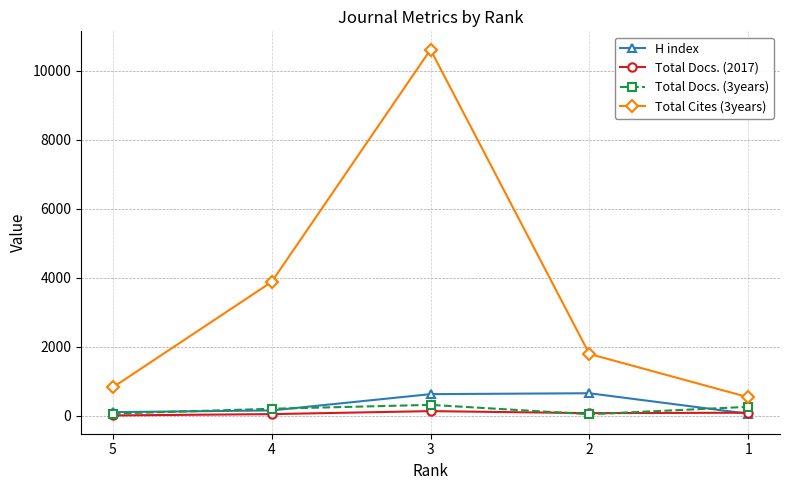

True or false: H index and Total Cites (3years) intersect in this chart.

False